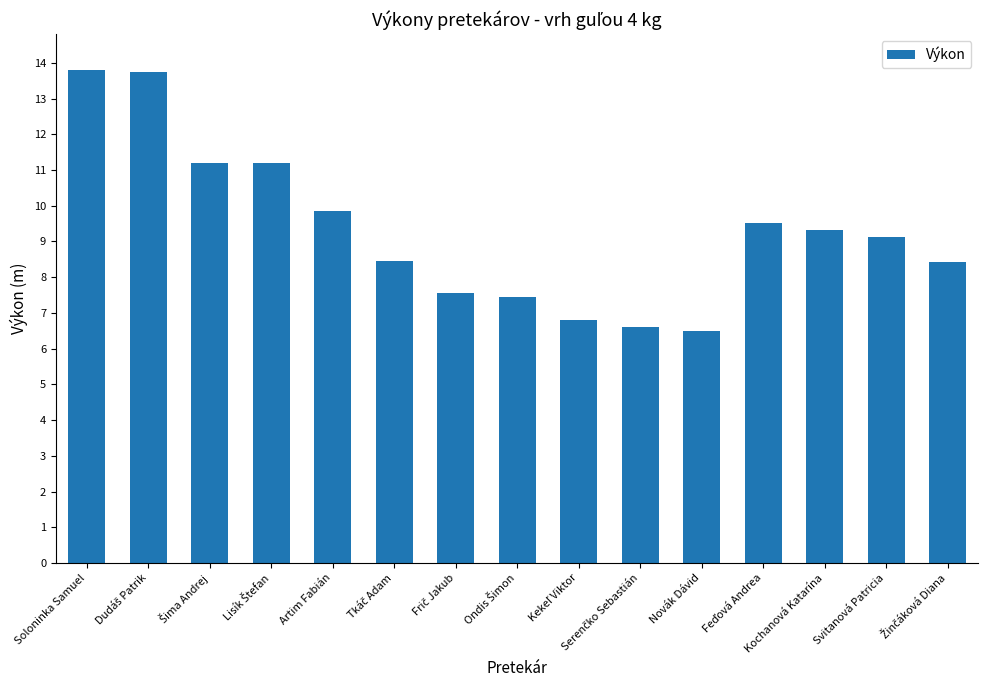

What is the greatest value displayed?

13.8